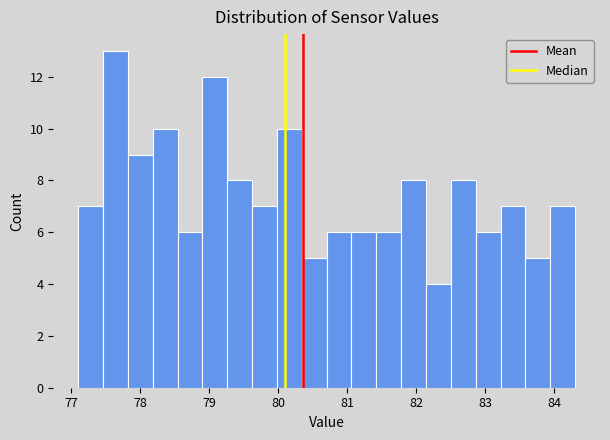

Read against the x-axis, roughly where is the centre of the tallest bar?

77.6